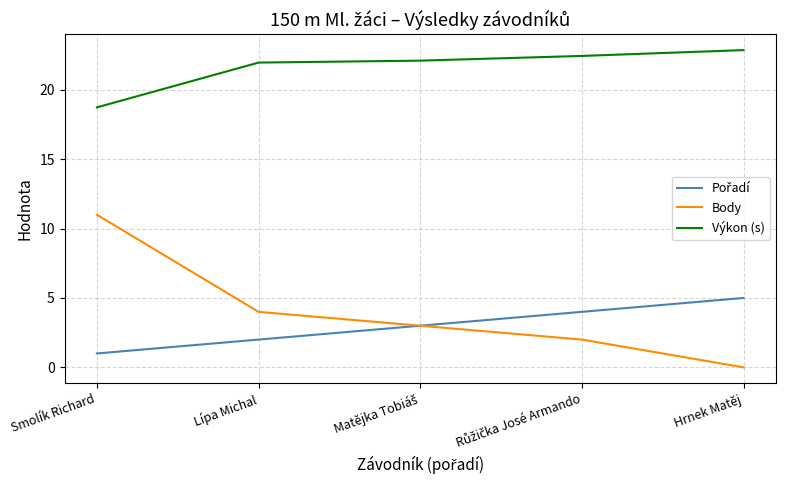

True or false: Výkon (s) and Body intersect in this chart.

False